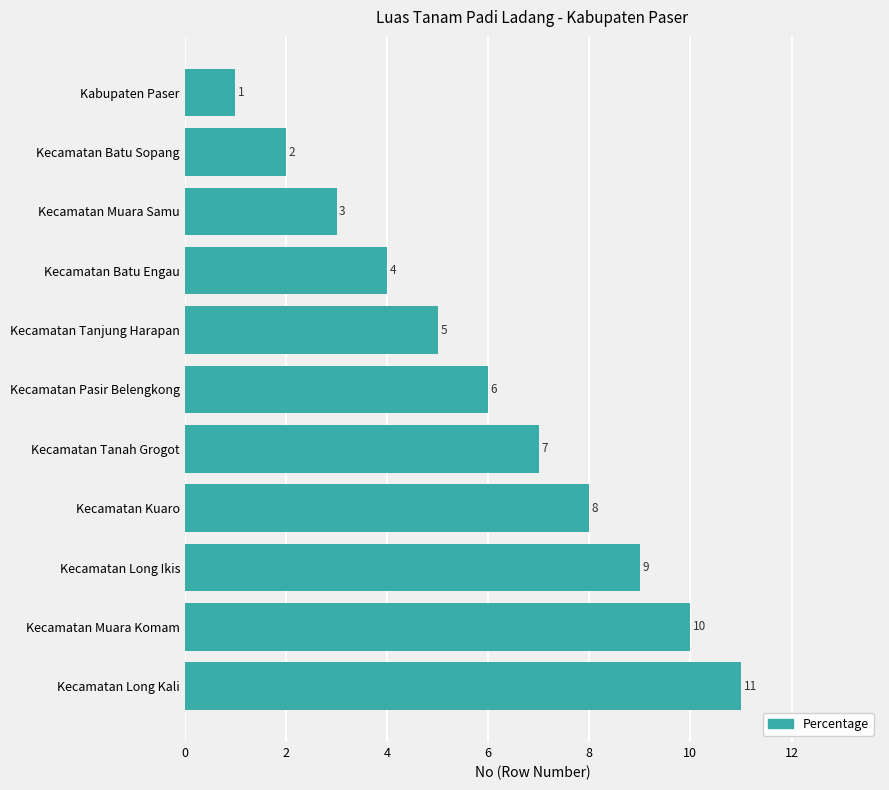

Rank the categories by value from lowest to highest.

Kabupaten Paser, Kecamatan Batu Sopang, Kecamatan Muara Samu, Kecamatan Batu Engau, Kecamatan Tanjung Harapan, Kecamatan Pasir Belengkong, Kecamatan Tanah Grogot, Kecamatan Kuaro, Kecamatan Long Ikis, Kecamatan Muara Komam, Kecamatan Long Kali